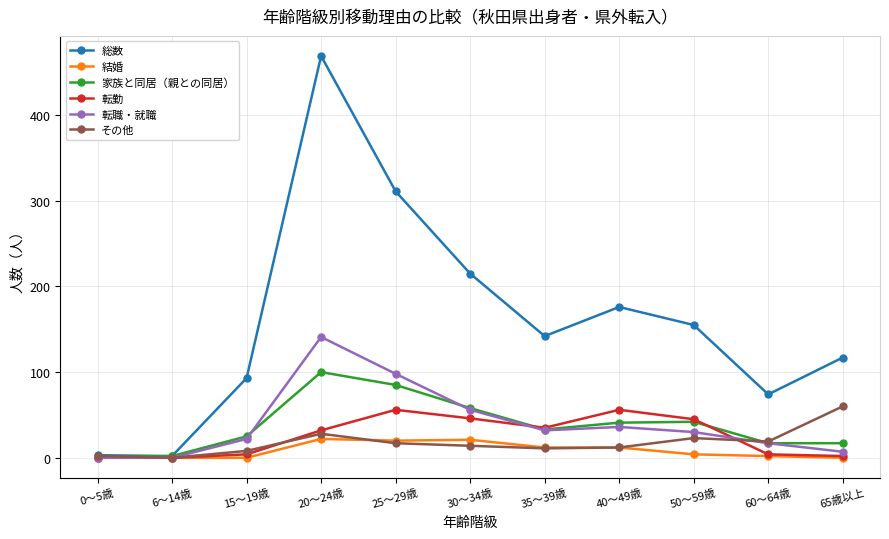

What is the difference between the highest and lowest values at 30～34歳?

201